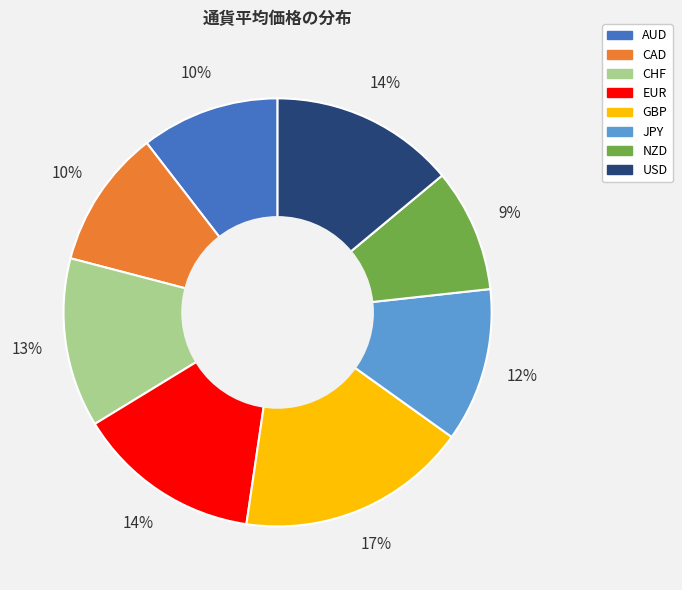

What is the largest slice in the pie chart?

GBP